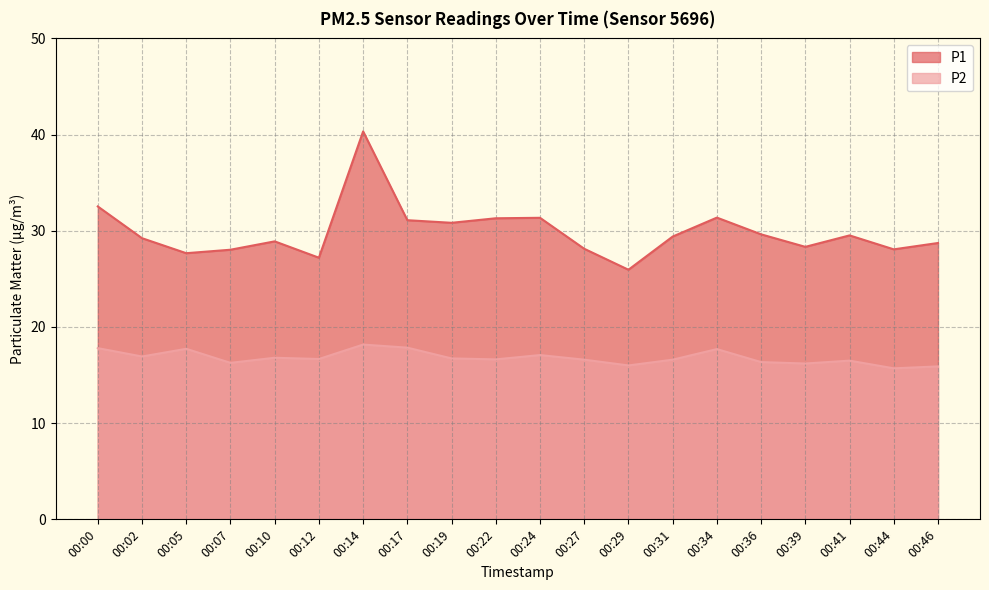

True or false: P2 and P1 cross at least once.

False